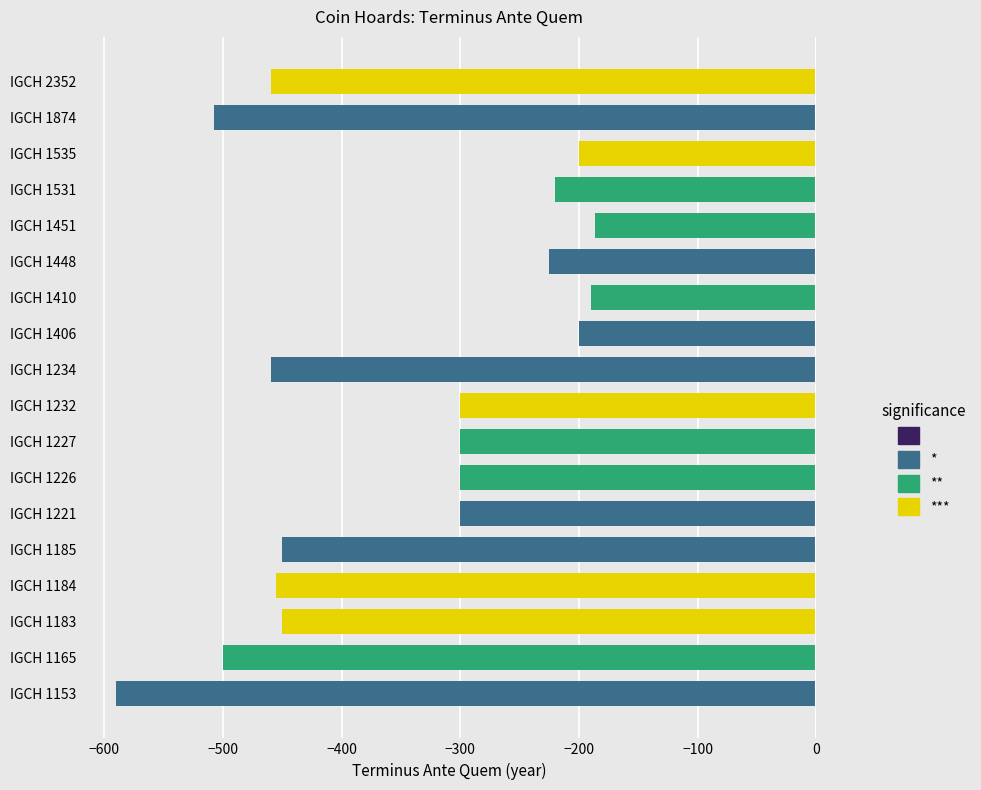

Count the number of categories in the chart.

18